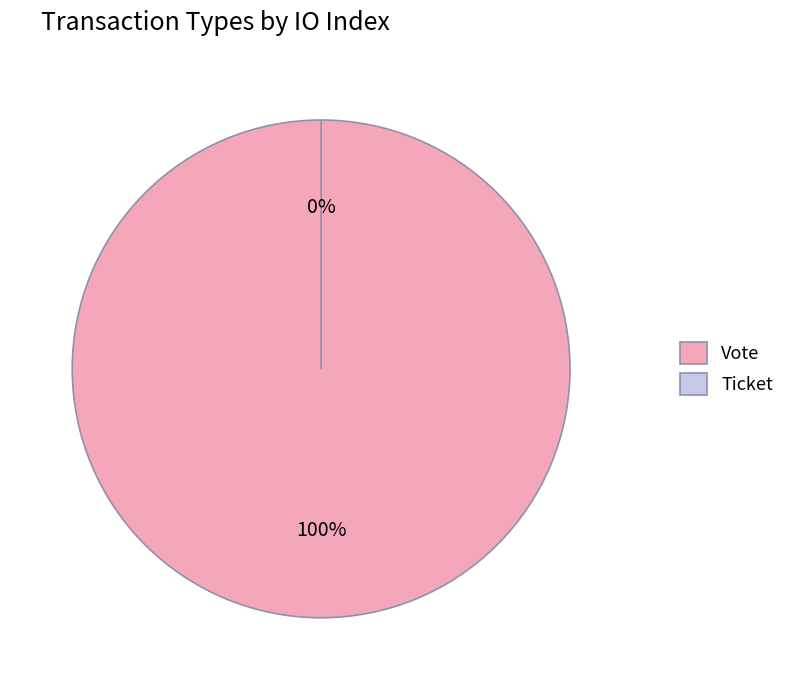

To the nearest percent, what percentage of the pie is Vote?

100%